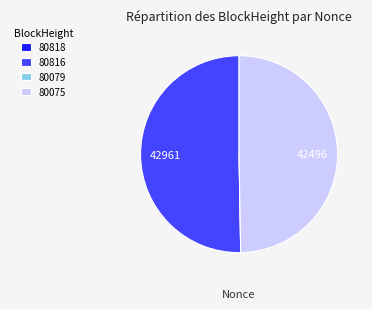

Which category has the biggest portion of the pie?

80816